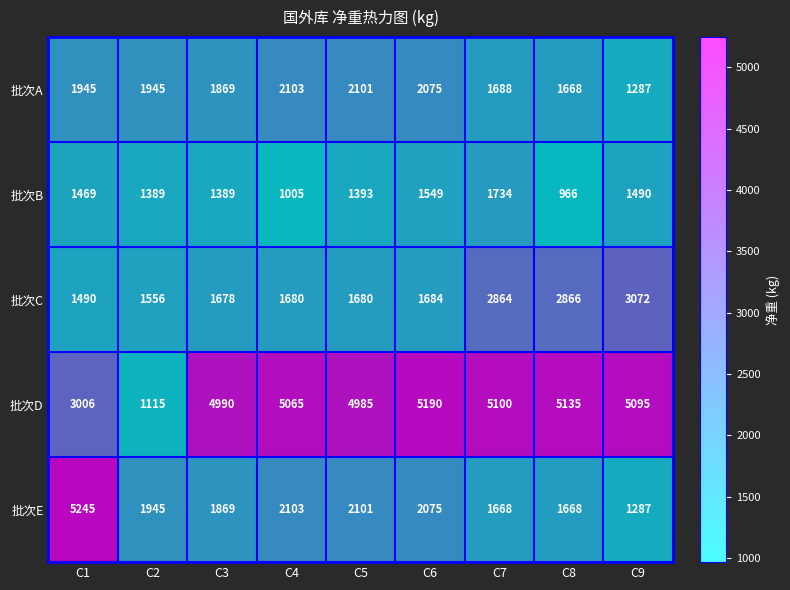

Where does the 批次B series first go above 1393?

C1